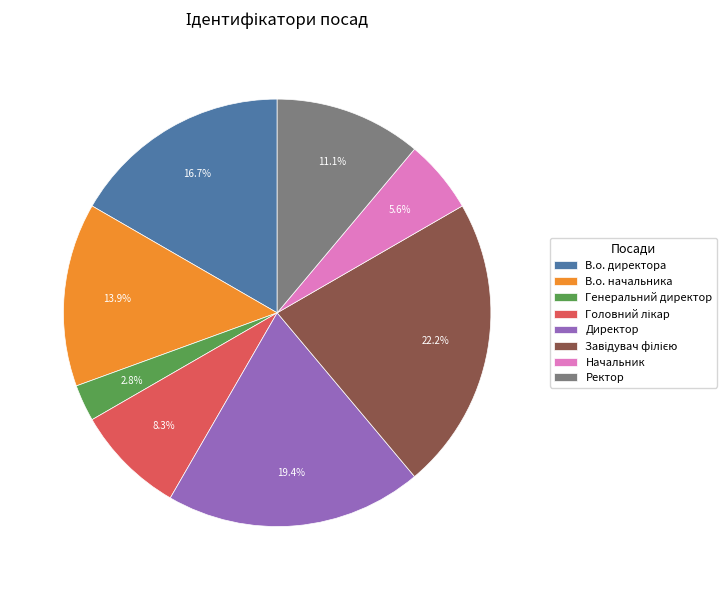

What is the ratio of the value at В.о. начальника to the value at Генеральний директор?

5.0